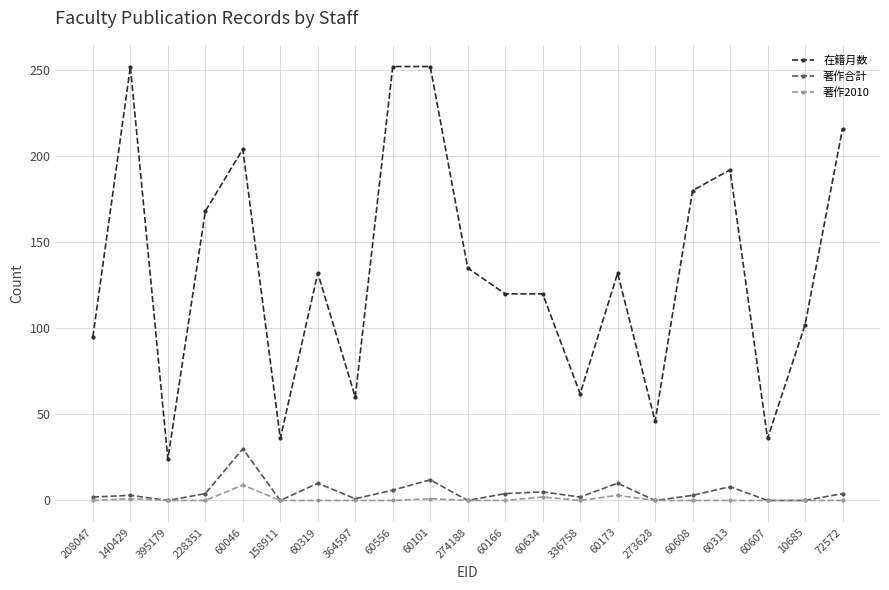

True or false: 著作2010 and 在籍月数 intersect in this chart.

False